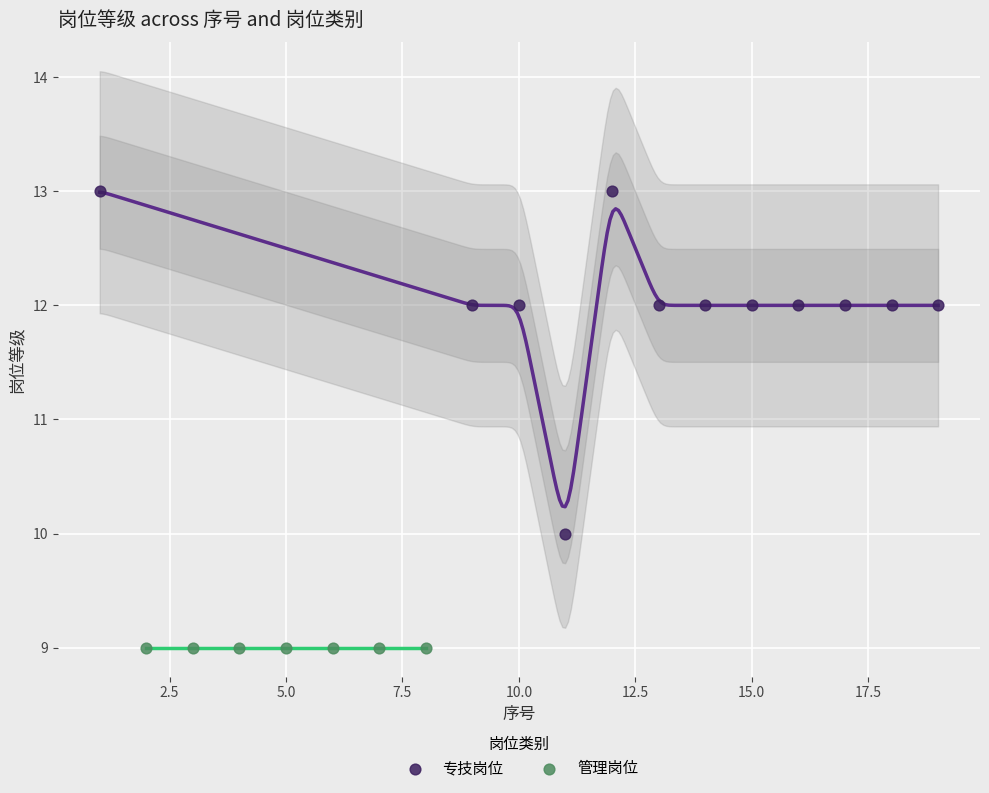

Which series contains the highest Y value?

专技岗位